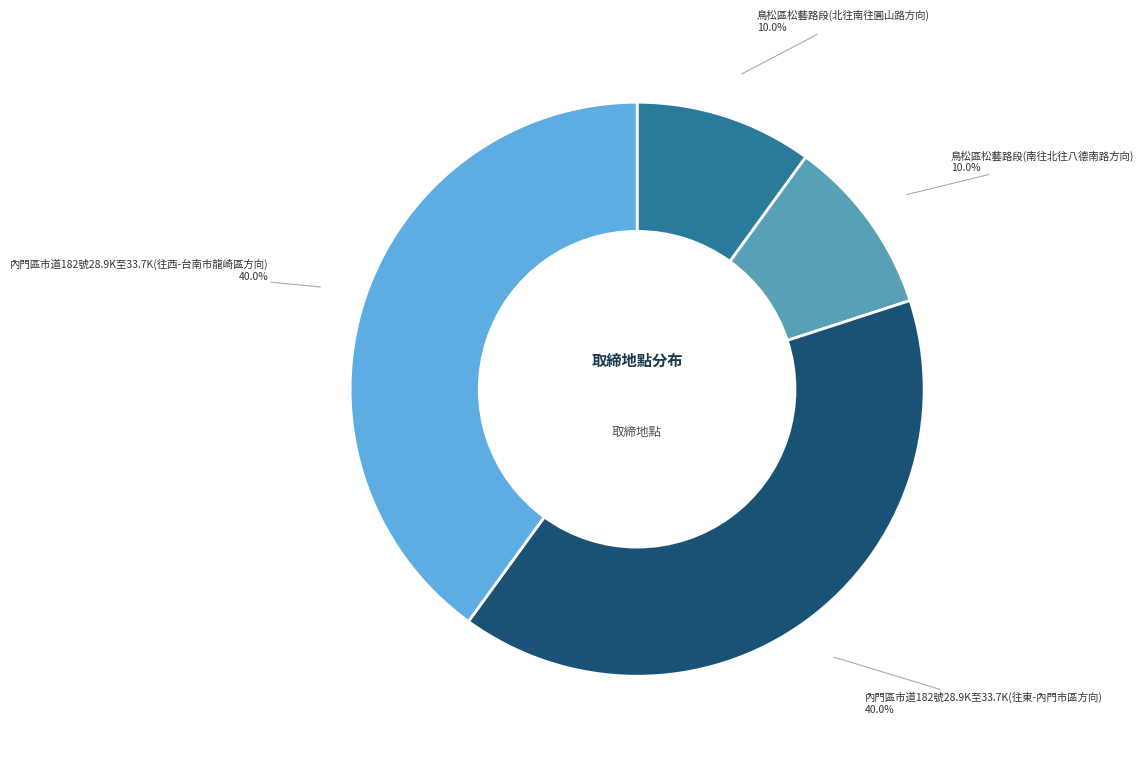

Does any single category account for the majority?

No